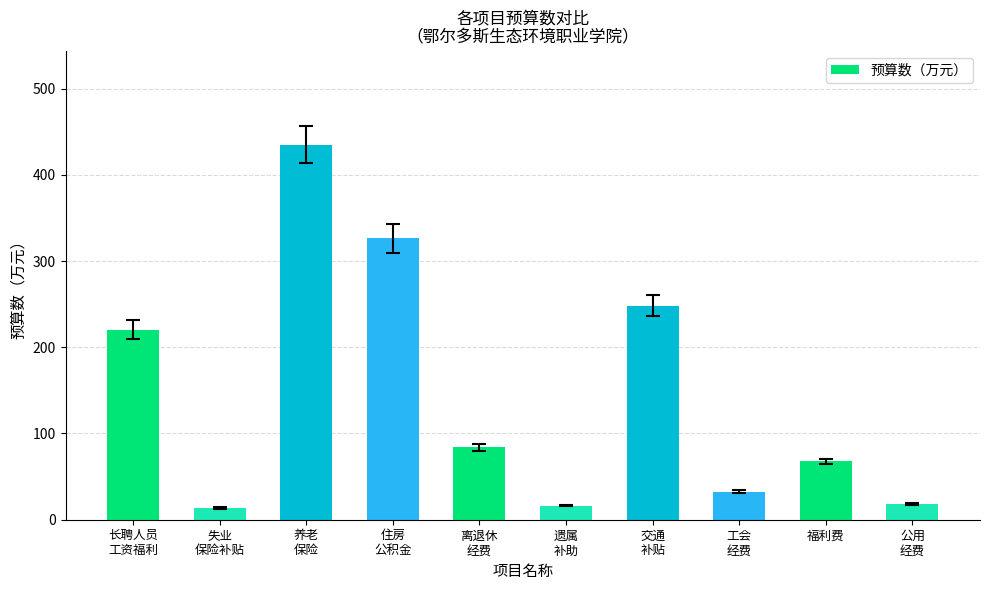

At which category does the chart reach its peak across all series?

养老
保险